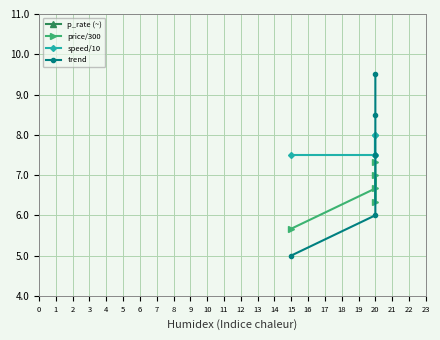

Between 15 and 20, which series saw the biggest shift?

p_rate (~)